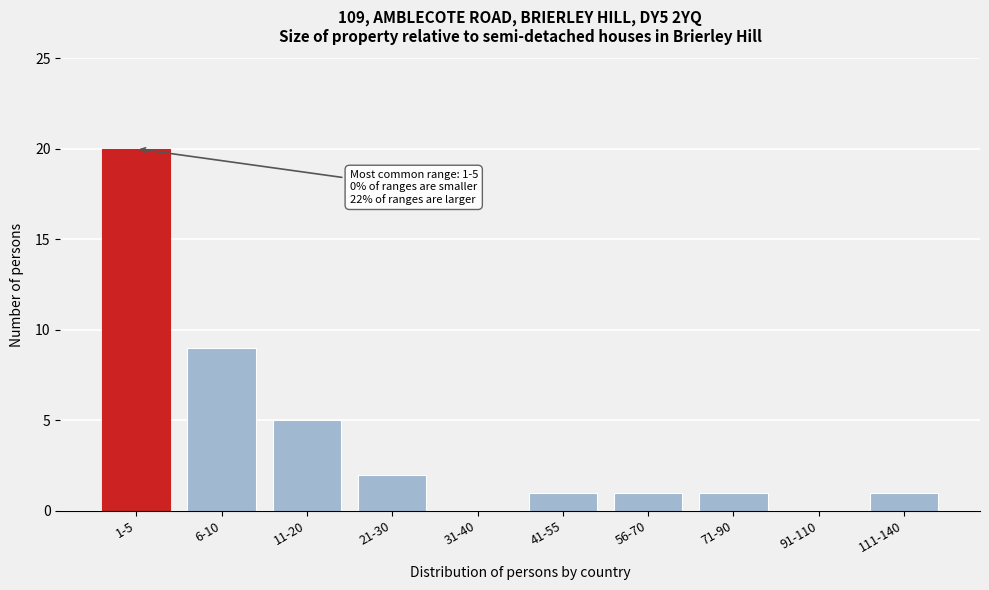

Reading left to right, transcribe all the data shown in this chart.

1-5=20	6-10=9	11-20=5	21-30=2	31-40=0	41-55=1	56-70=1	71-90=1	91-110=0	111-140=1